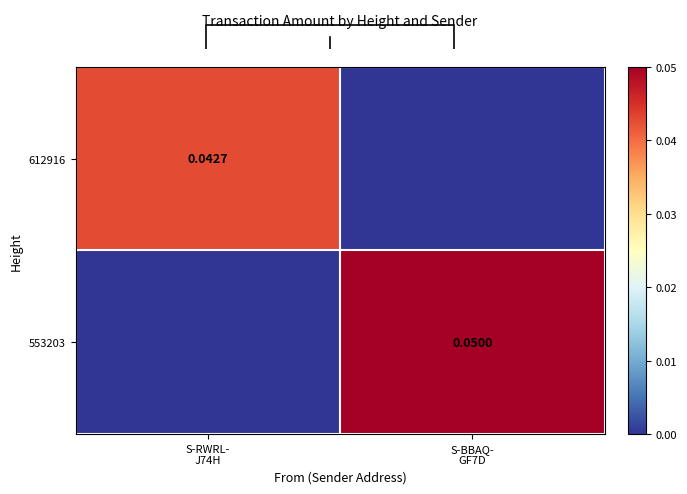

How many data points does each series have?

2